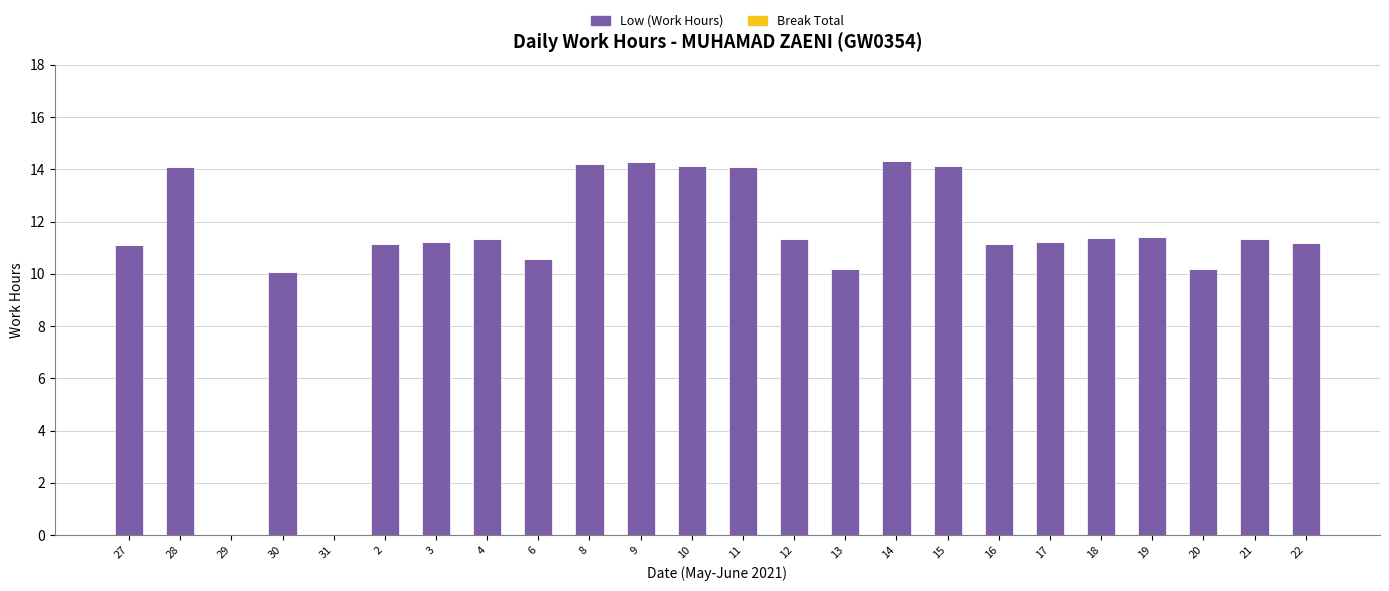

How many series are shown in this chart?

1